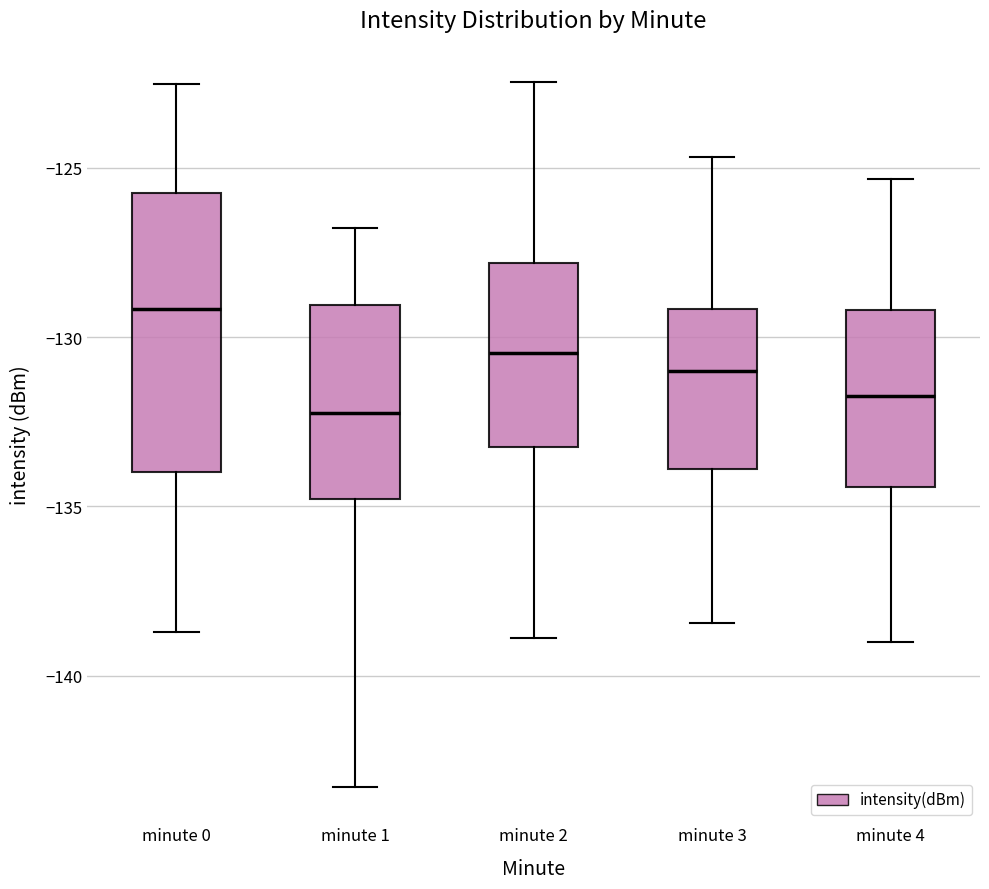

Reading left to right, read every box against the y-axis: the position of its median line, the range the box covers, and the ends of its whiskers. The values are not printed on the chart, so give them approximately, as read against the axis.

minute 0: median -129.0, box -134.0 to -125.5, whiskers -138.5 to -122.5
minute 1: median -132.0, box -135.0 to -129.0, whiskers -143.5 to -127.0
minute 2: median -130.5, box -133.0 to -128.0, whiskers -139.0 to -122.5
minute 3: median -131.0, box -134.0 to -129.0, whiskers -138.5 to -124.5
minute 4: median -131.5, box -134.5 to -129.0, whiskers -139.0 to -125.5